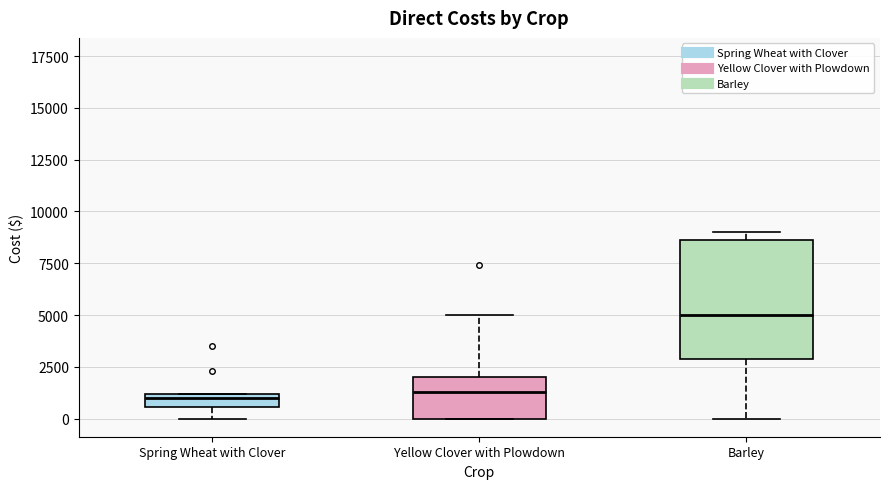

Which box is the tallest, from its lower edge to its upper edge?

Barley